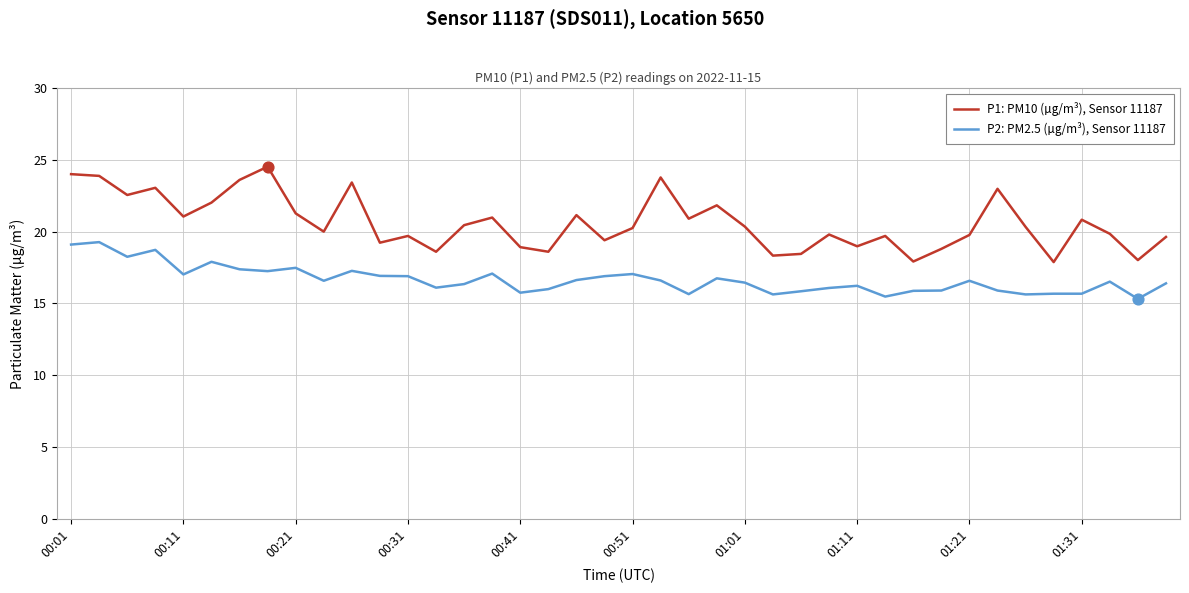

Which series has the widest spread of values?

P1: PM10 (µg/m³), Sensor 11187